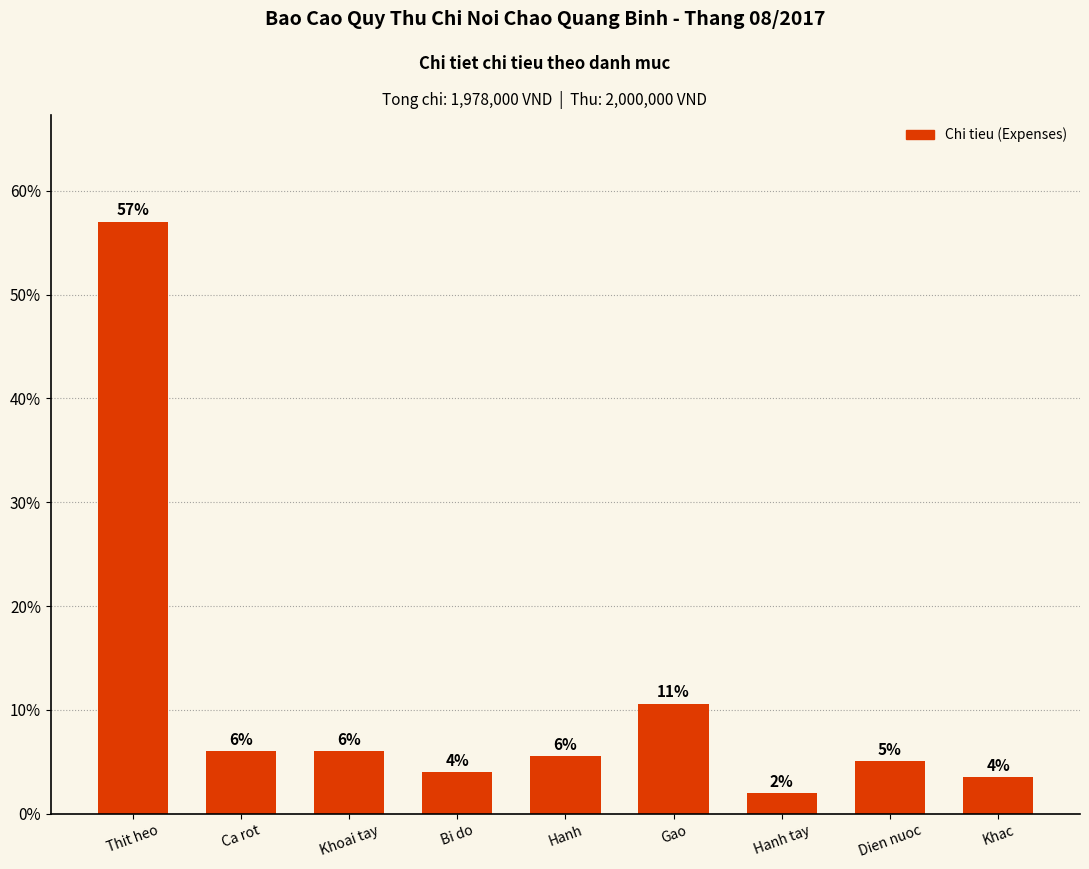

What is the value of the 7th bar from the left?

2.0